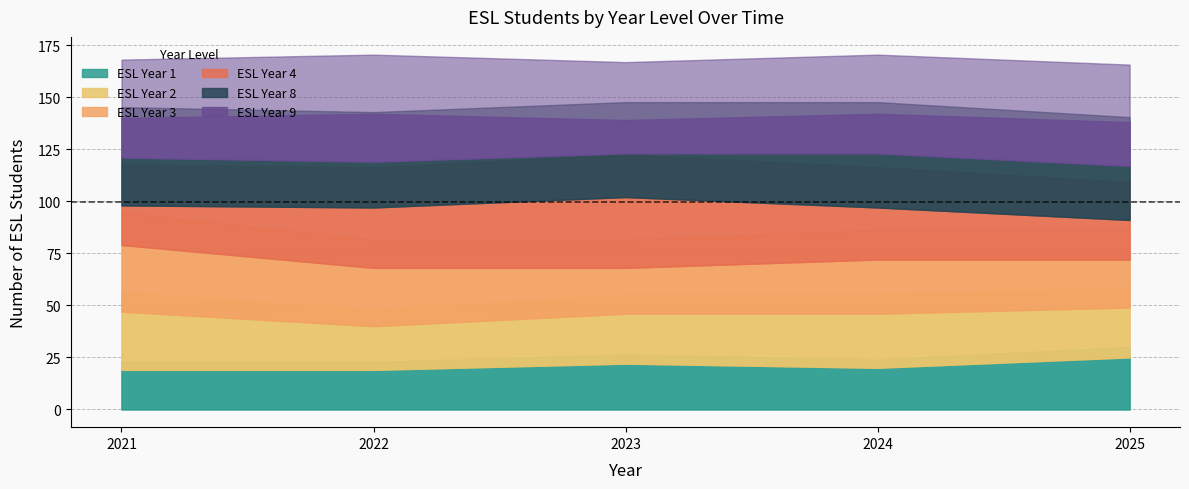

What is the smallest value displayed?

20